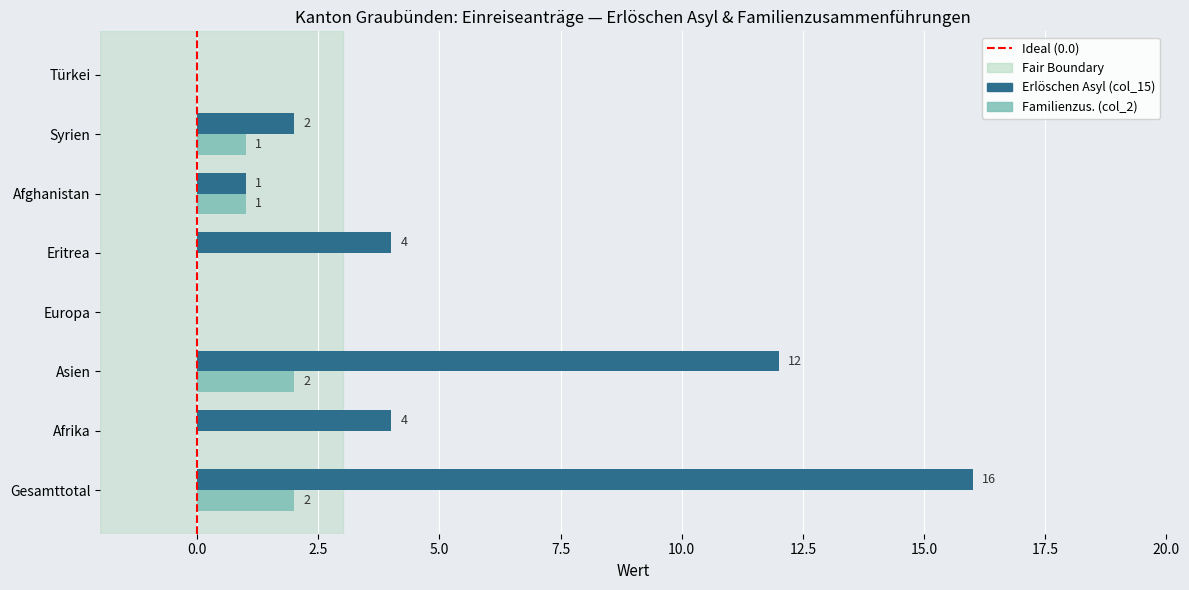

Count the number of data series in this chart.

2